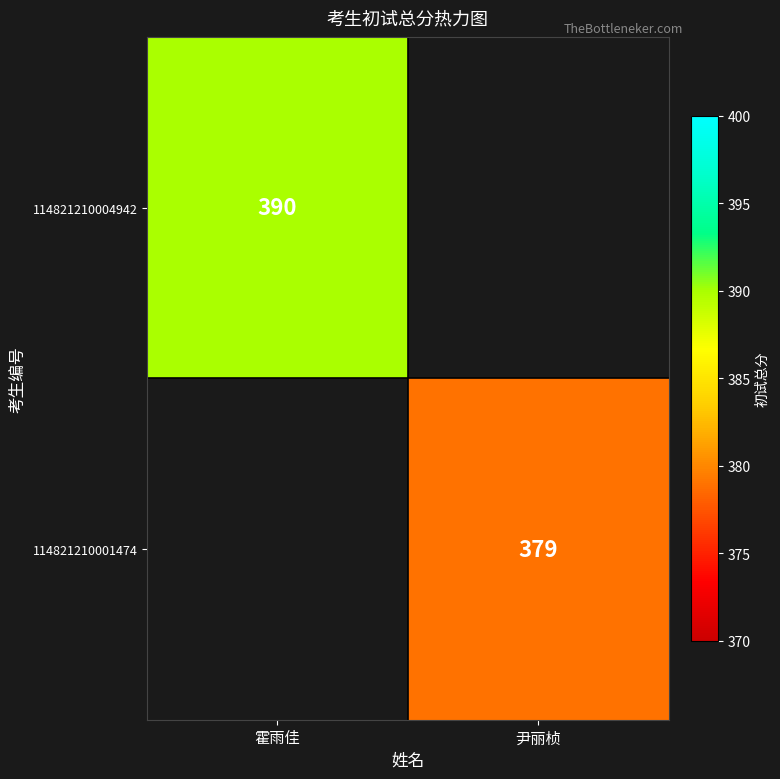

The 114821210001474 series shows 581 at 尹丽桢. True or false?

False